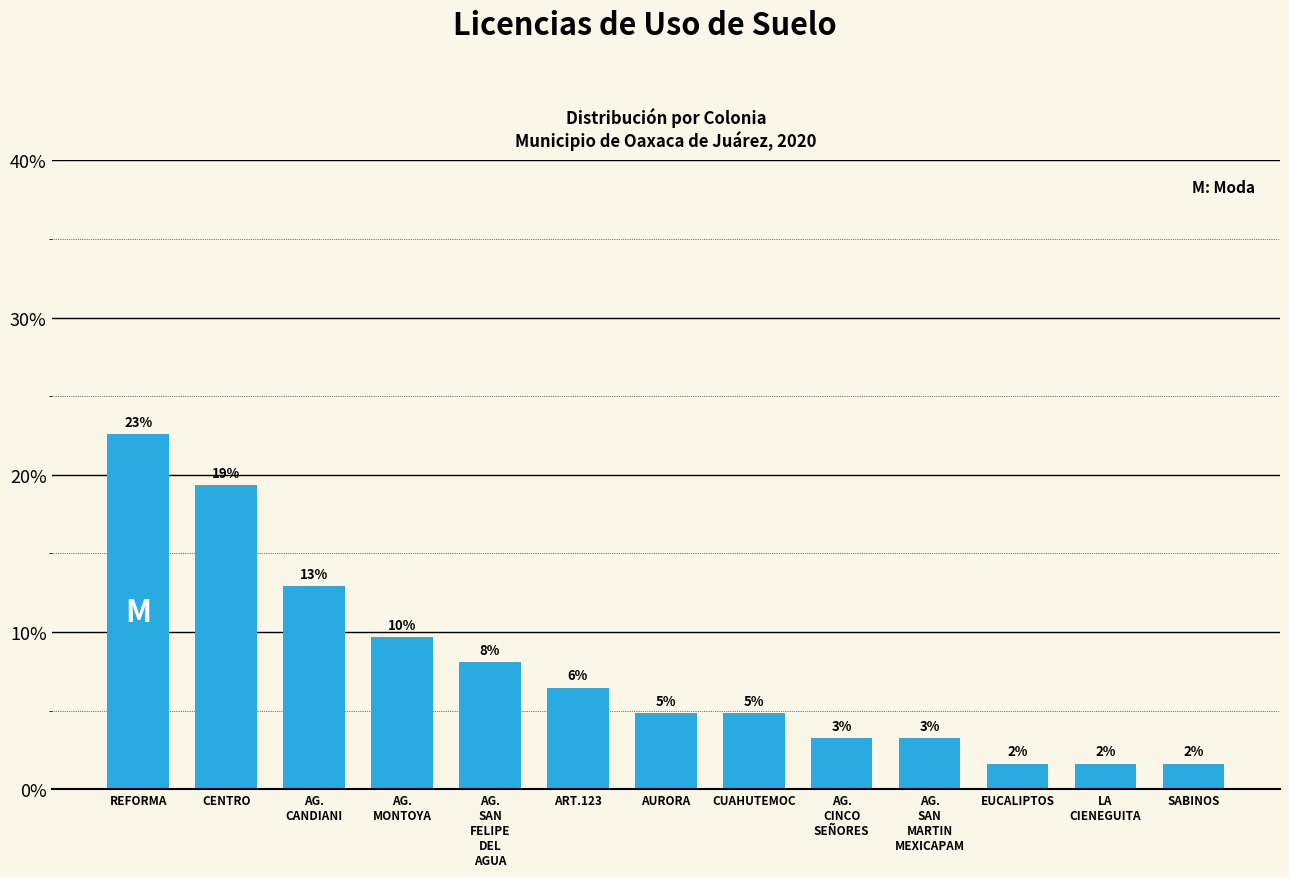

Reading left to right, extract all data points from this chart.

REFORMA=0.2	CENTRO=0.2	AG.
CANDIANI=0.1	AG.
MONTOYA=0.1	AG.
SAN
FELIPE
DEL
AGUA=0.1	ART.123=0.1	AURORA=0.0	CUAHUTEMOC=0.0	AG.
CINCO
SEÑORES=0.0	AG.
SAN
MARTIN
MEXICAPAM=0.0	EUCALIPTOS=0.0	LA
CIENEGUITA=0.0	SABINOS=0.0